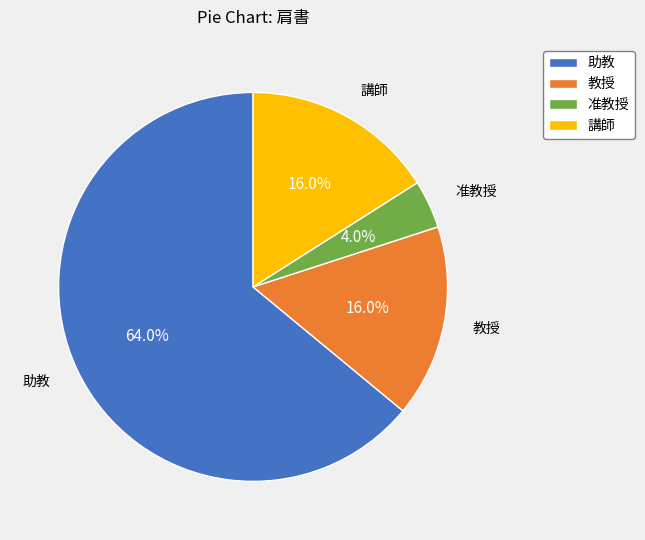

Which slice is the smallest?

准教授